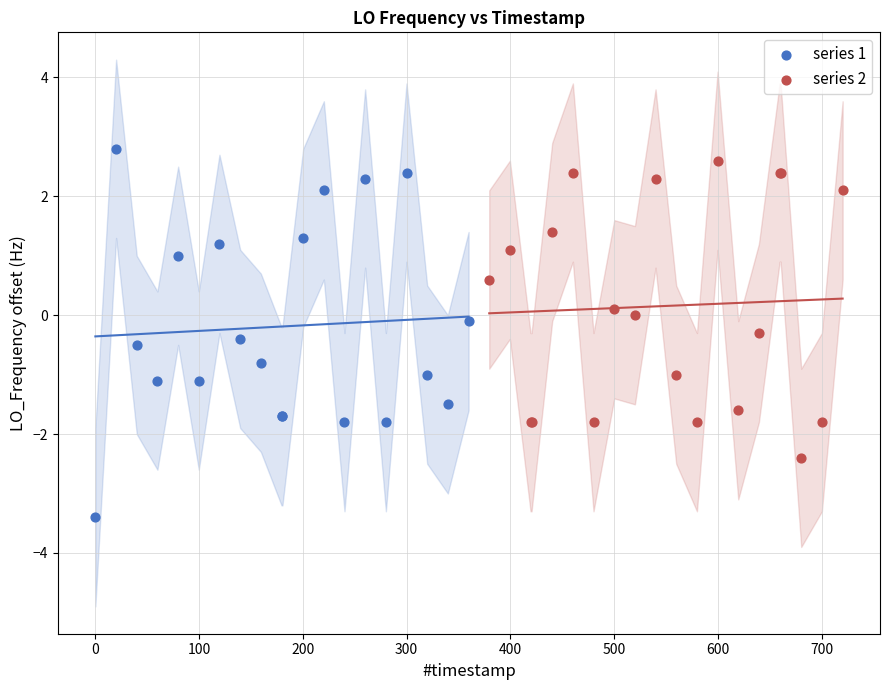

Which series contains the lowest Y value?

series 1